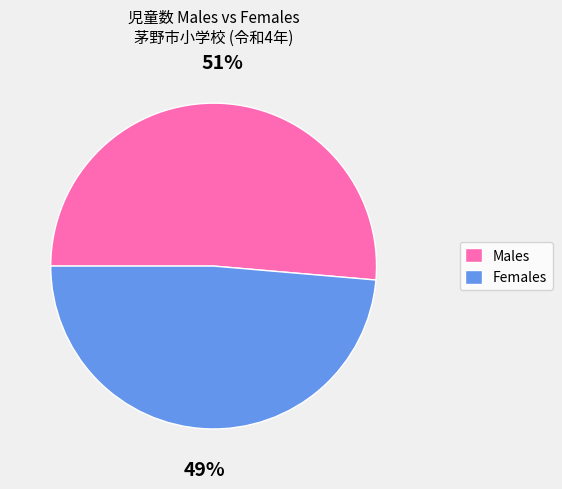

True or false: Males accounts for 51% of the total.

True